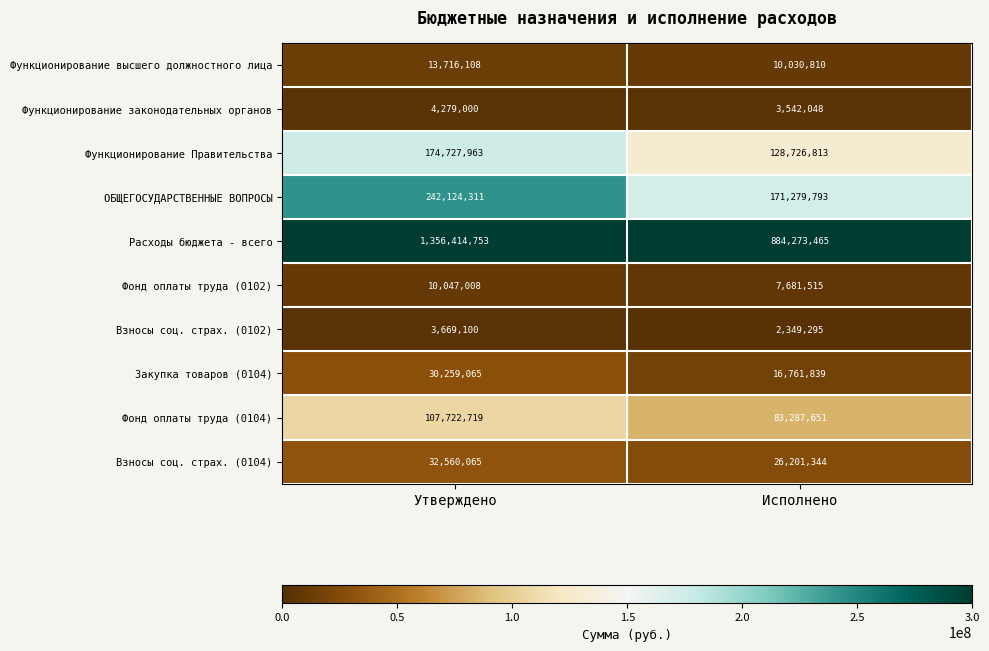

Read the Расходы бюджета - всего value at Исполнено.

884273465